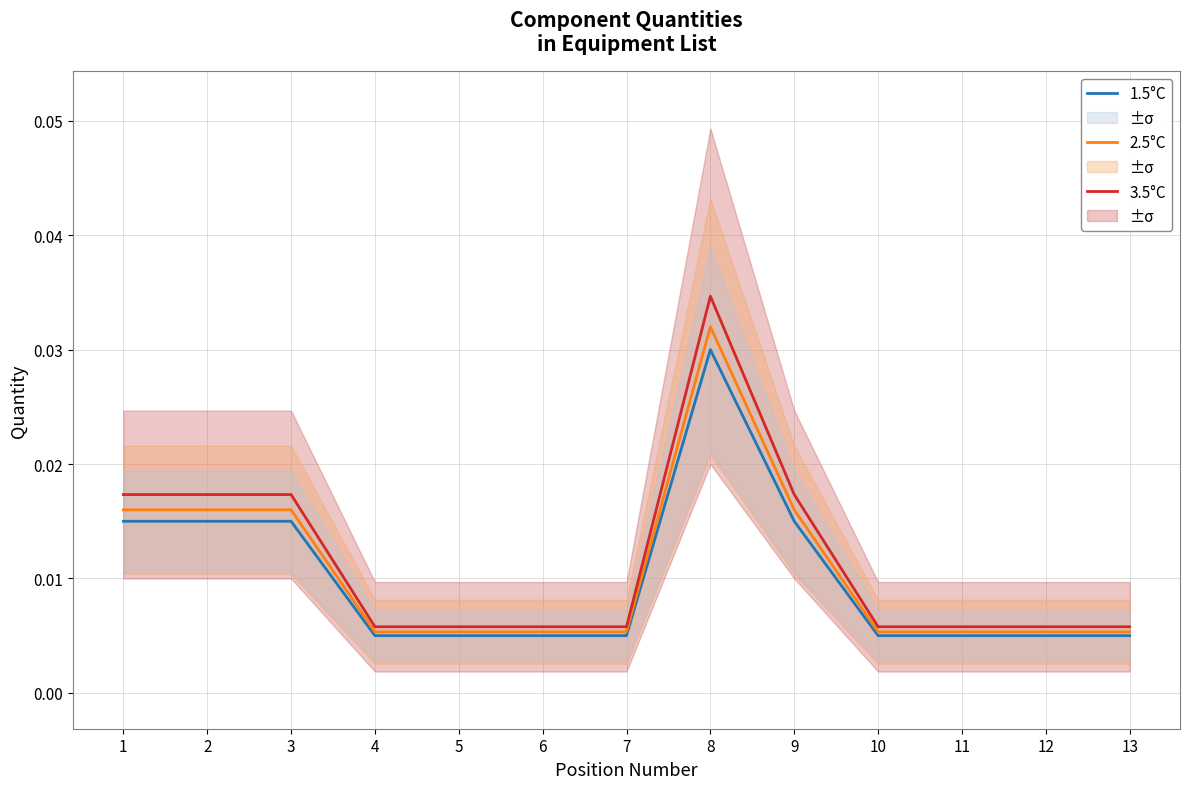

Is the value of 1.5°C at 7 greater than the value of 3.5°C at 12?

No